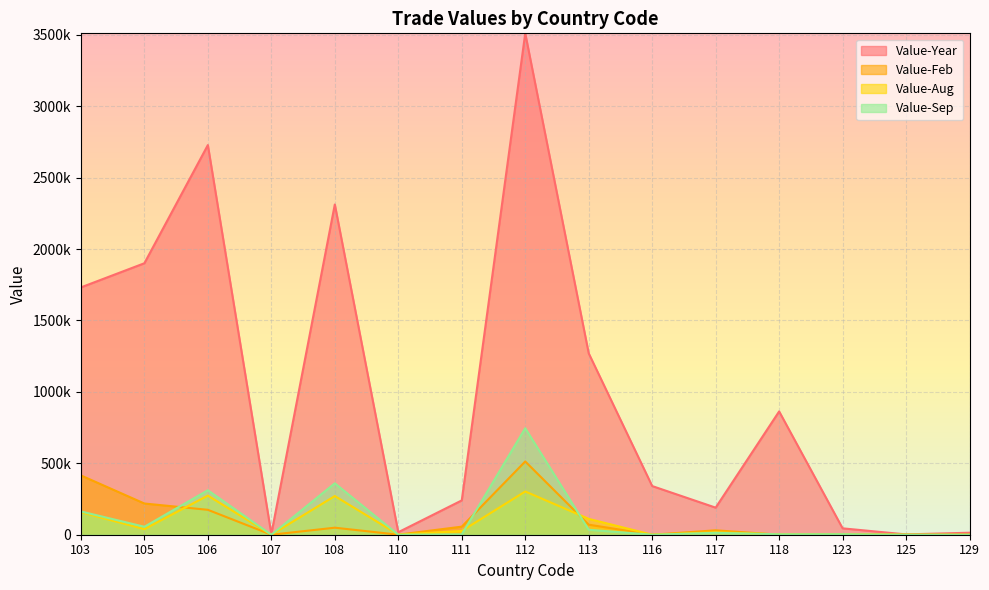

How many lines are shown in the chart?

4